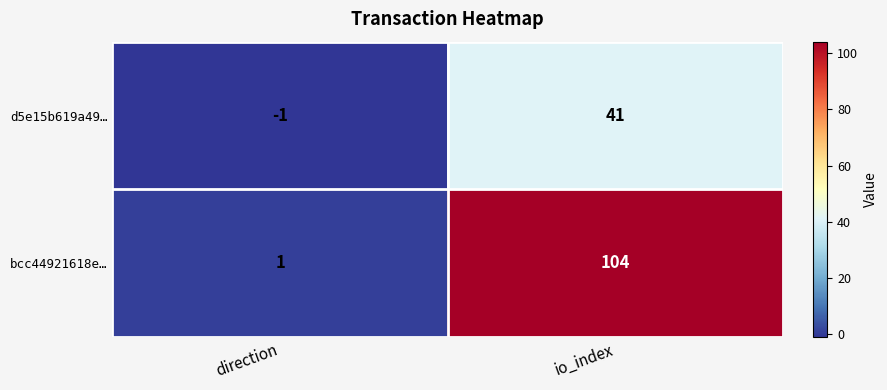

Which series has the widest spread of values?

bcc44921618e…